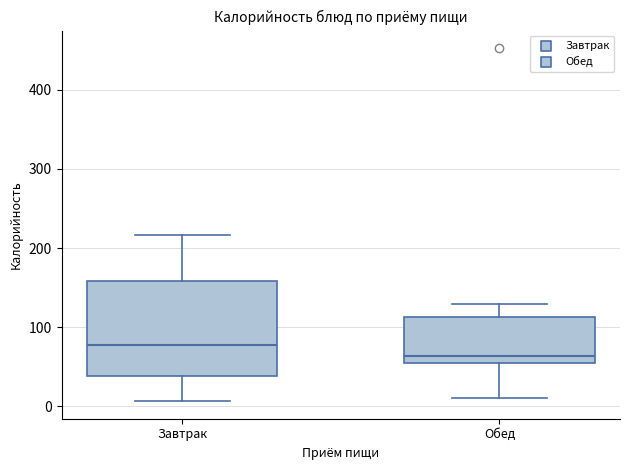

Reading left to right, read every box against the y-axis: the position of its median line, the range the box covers, and the ends of its whiskers. The values are not printed on the chart, so give them approximately, as read against the axis.

Завтрак: median 80, box 40 to 160, whiskers 10 to 220
Обед: median 60, box 50 to 110, whiskers 10 to 130